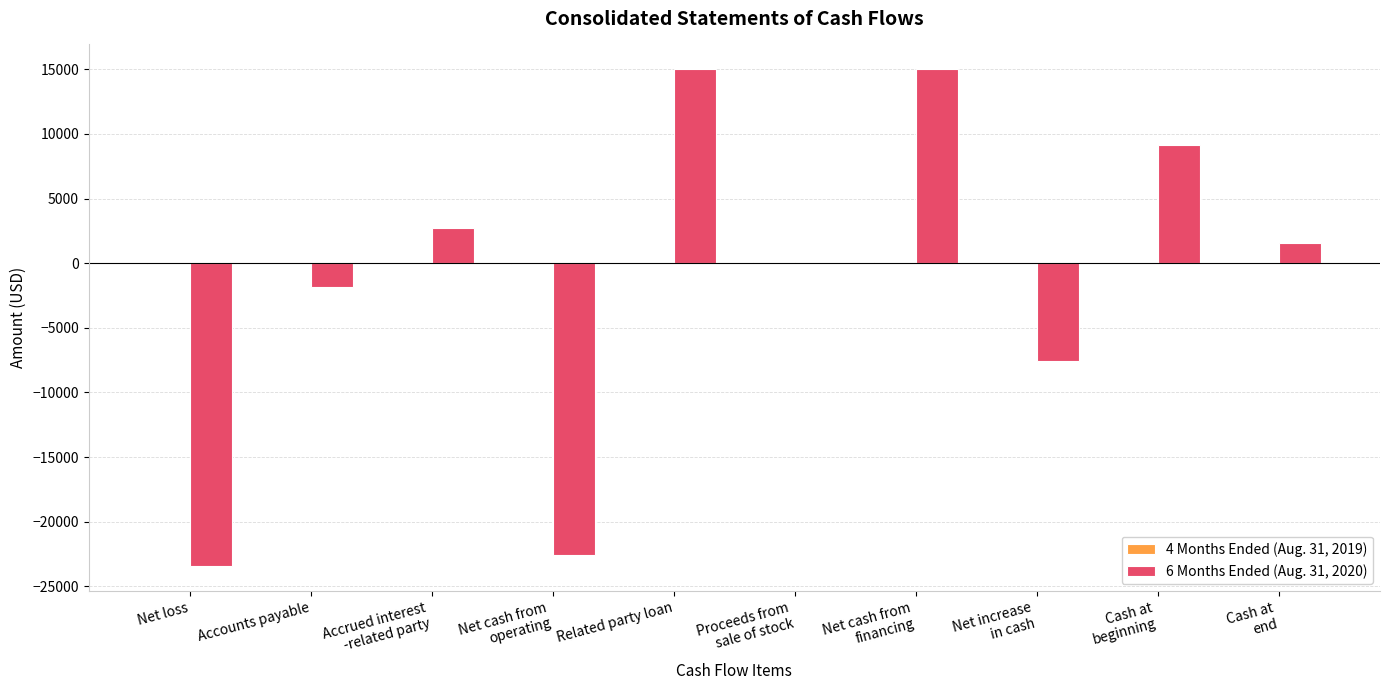

What is the greatest value displayed?

15000